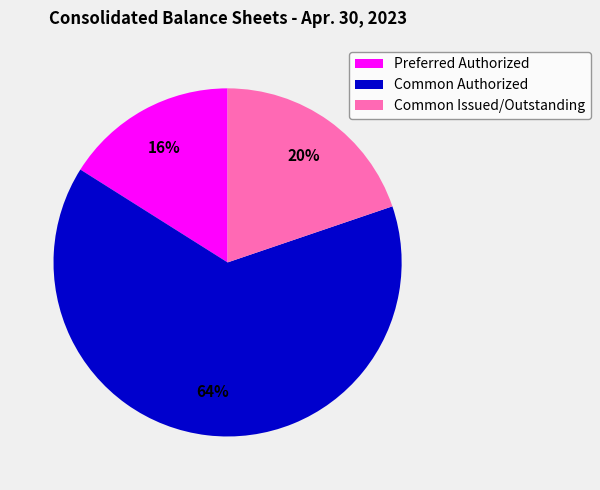

Which category accounts for the majority?

Common Authorized